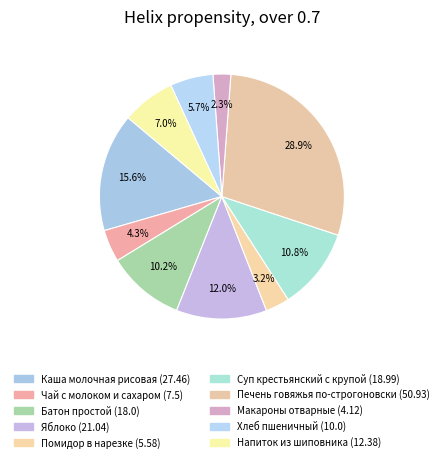

How many segments does this pie chart have?

10